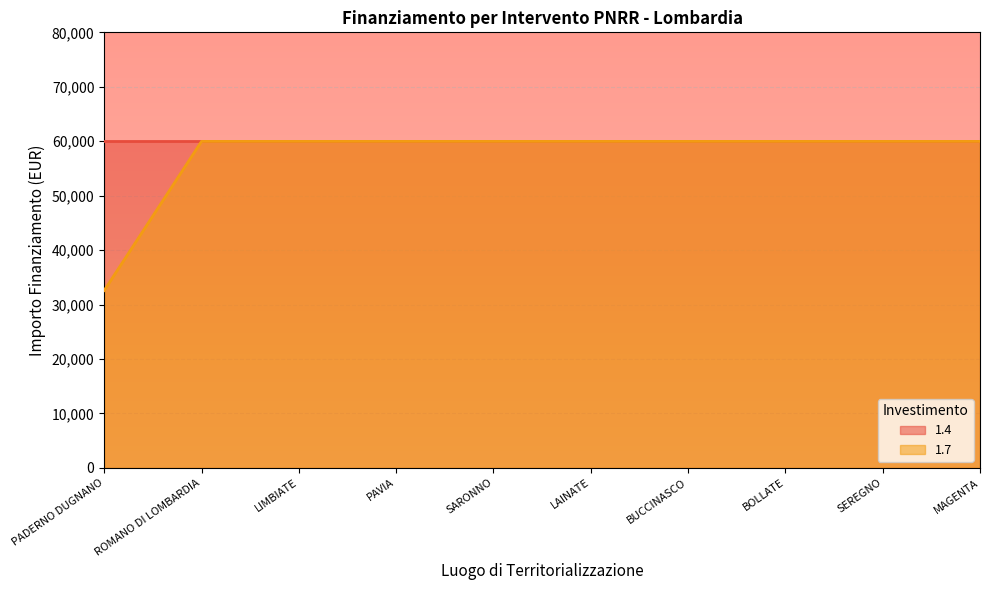

Where is the data nearest to the value 46277?

PADERNO DUGNANO